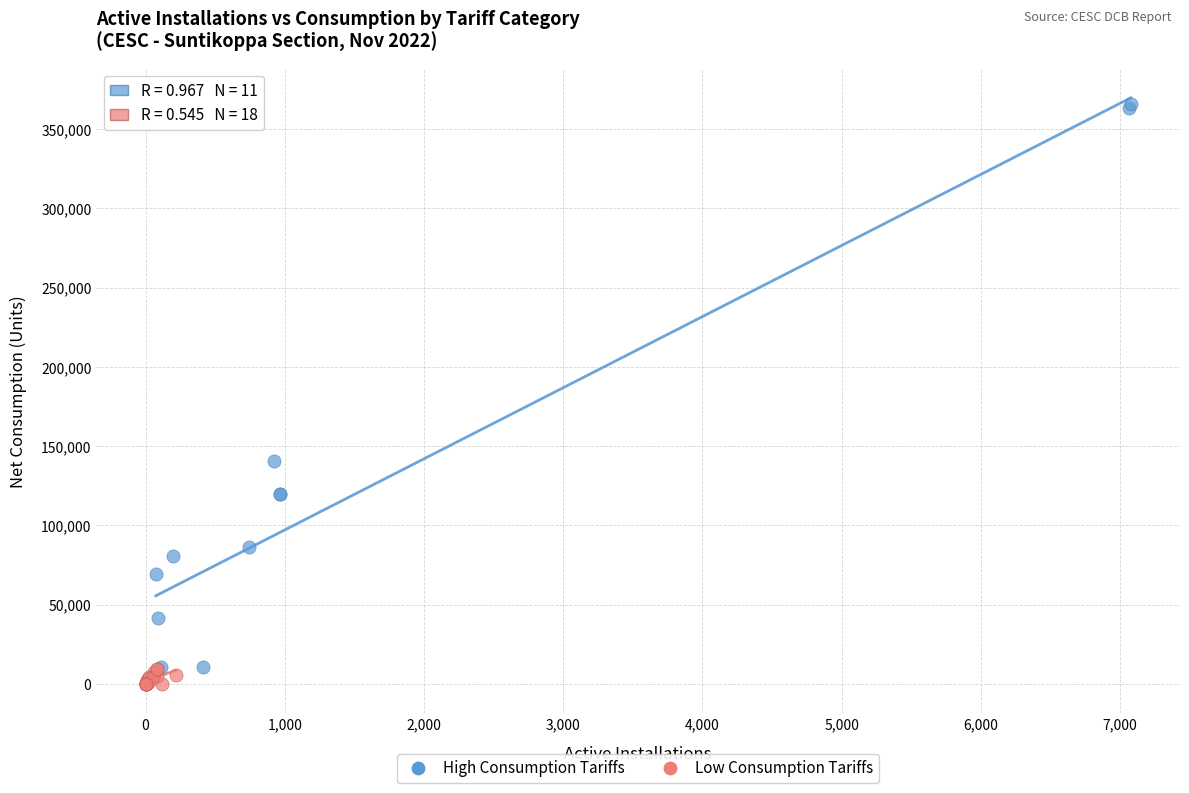

What are all the series names shown in the legend?

High Consumption Tariffs, Low Consumption Tariffs